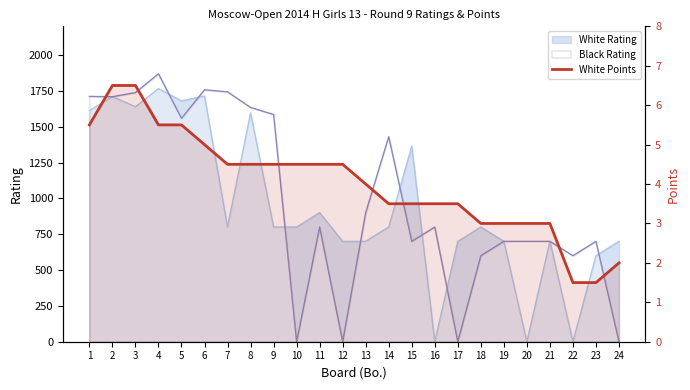

What is the value of the 21st point from the left?

3.0